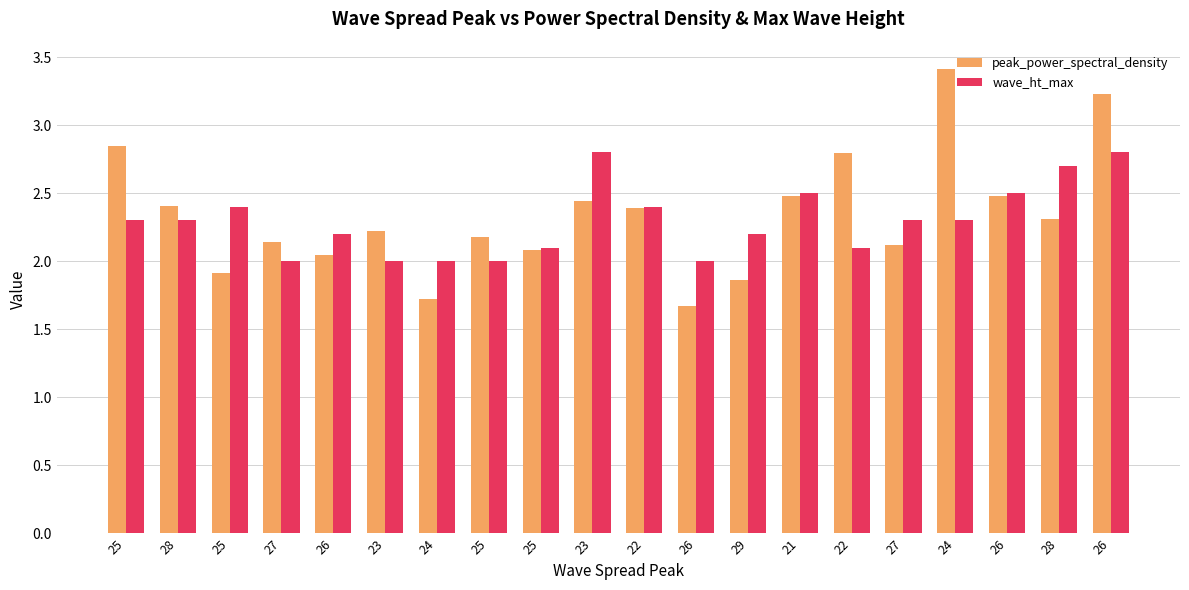

At 29, list the series in order from smallest to largest.

peak_power_spectral_density, wave_ht_max